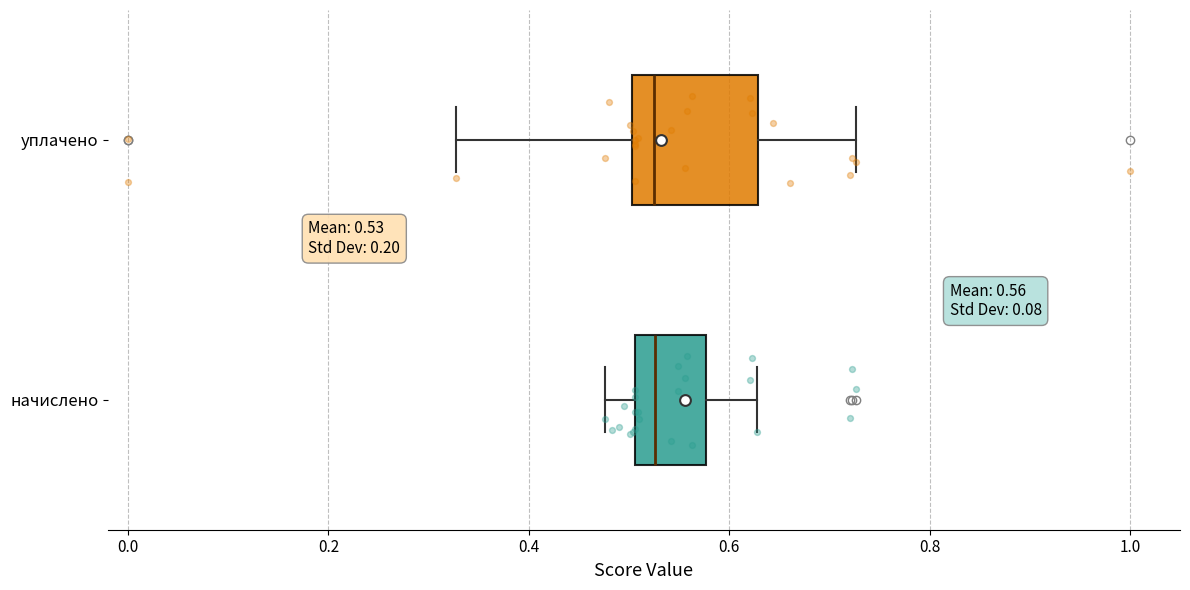

Which box is the widest, from its left edge to its right edge?

уплачено